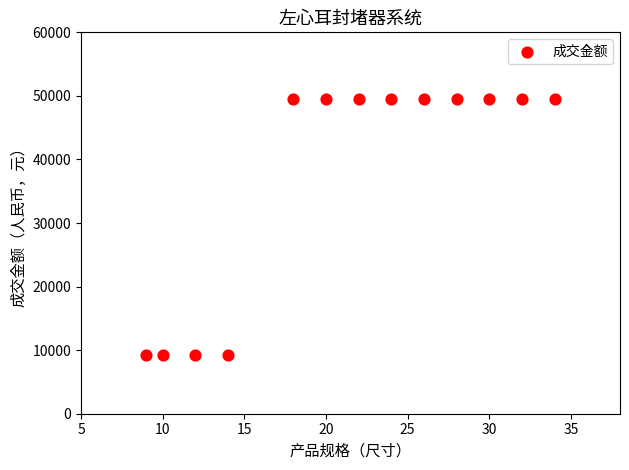

What is the range of X values (max minus min)?

25